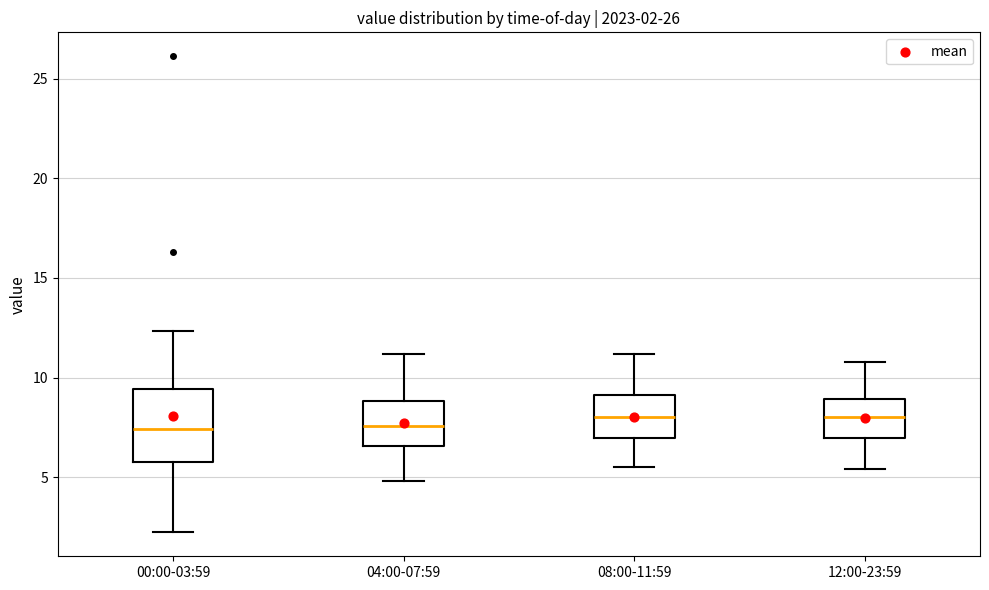

Which box is the tallest, from its lower edge to its upper edge?

00:00-03:59